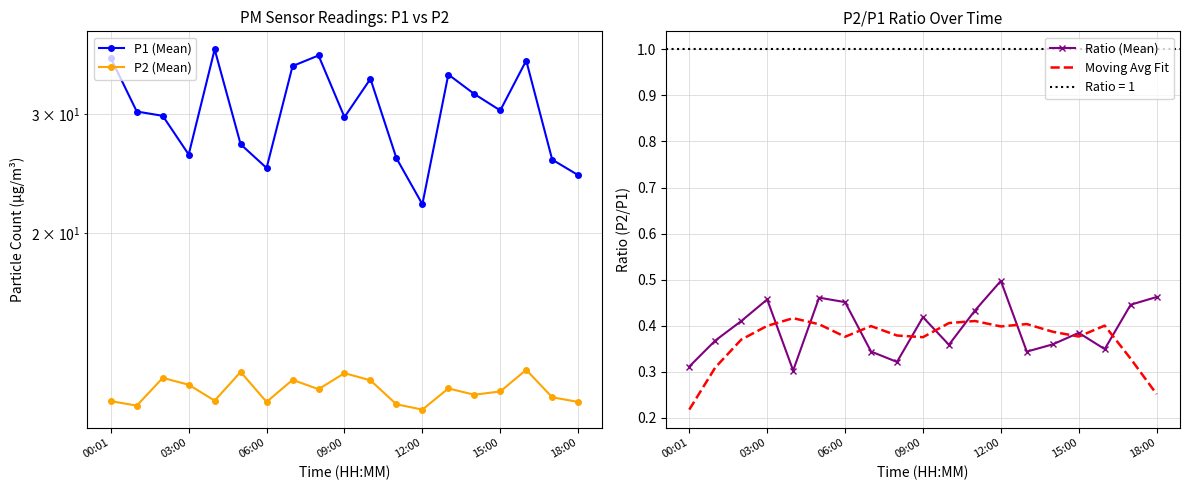

At how many categories does at least one series exceed 10?

19